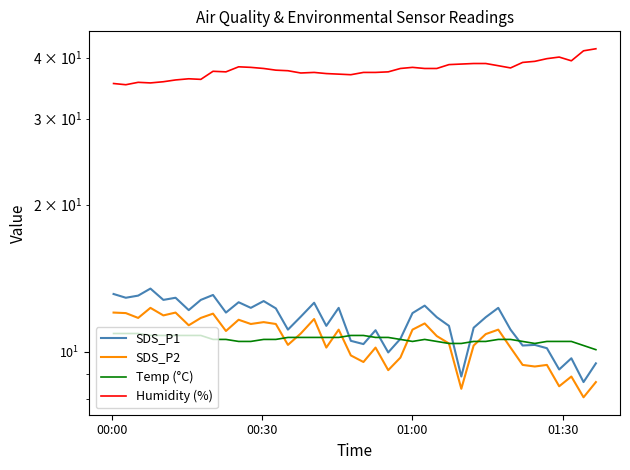

How many lines are shown in the chart?

4